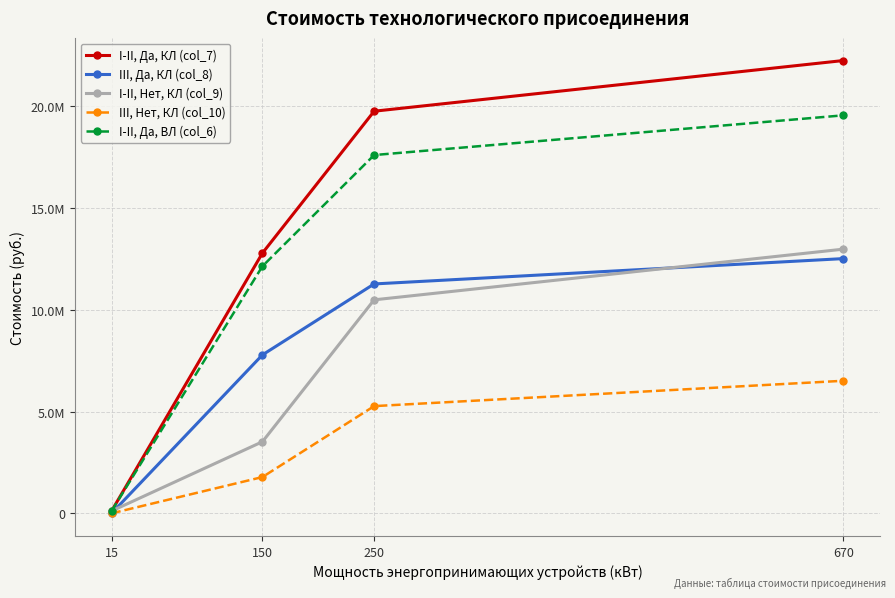

The I-II, Да, ВЛ (col_6) series shows 17609421.3 at 250. True or false?

True